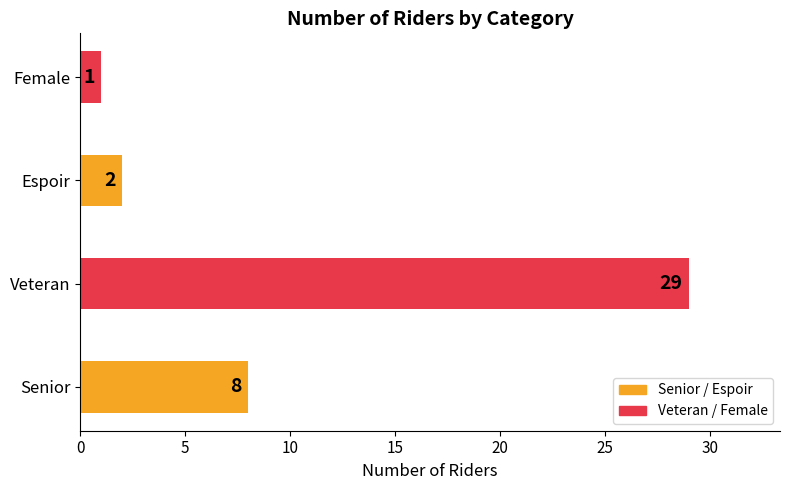

Does the chart contain any negative values?

No